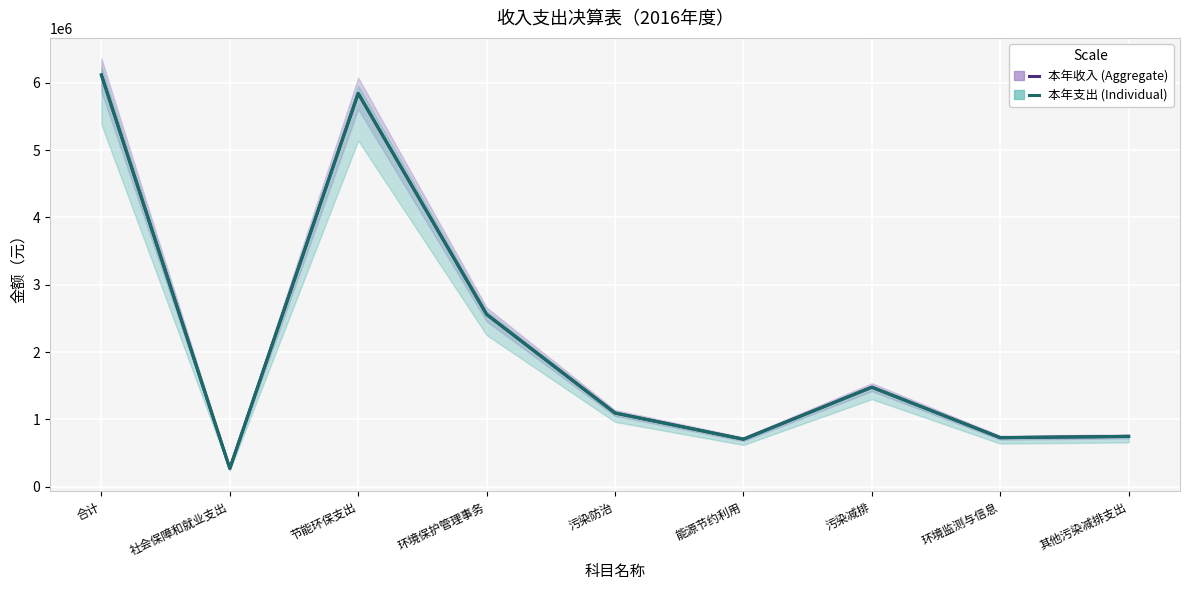

Where is the first local maximum for 本年支出（Individual）?

节能环保支出